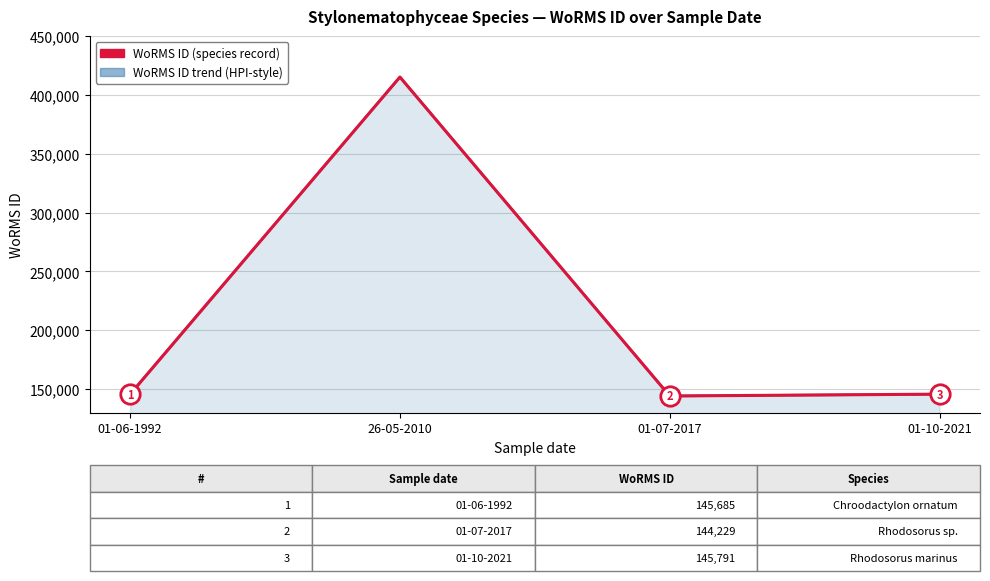

The value of WoRMS ID trend (HPI-style) at 26-05-2010 is 654244. True or false?

False